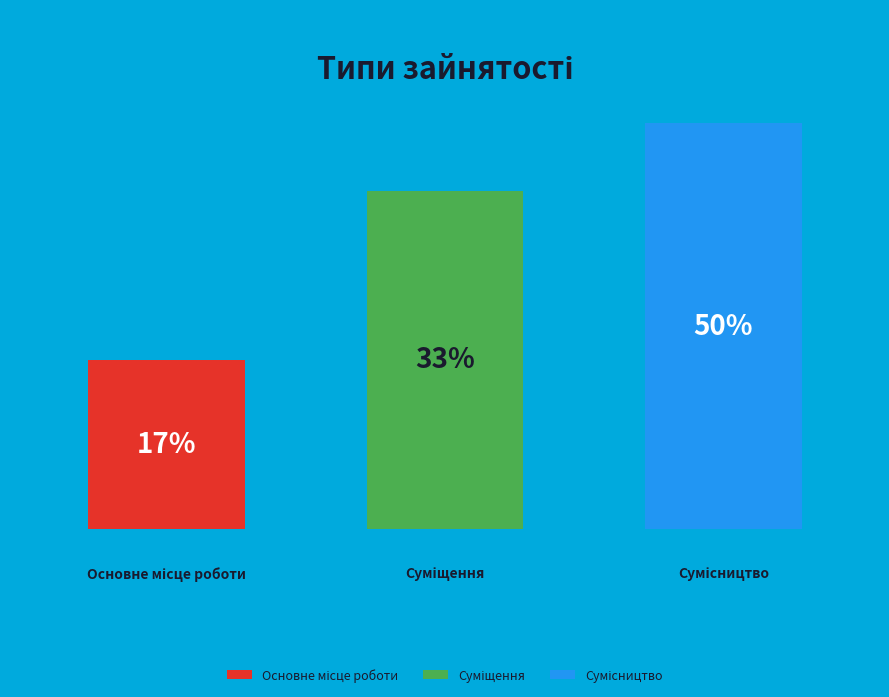

Which slice is the largest?

Сумісництво